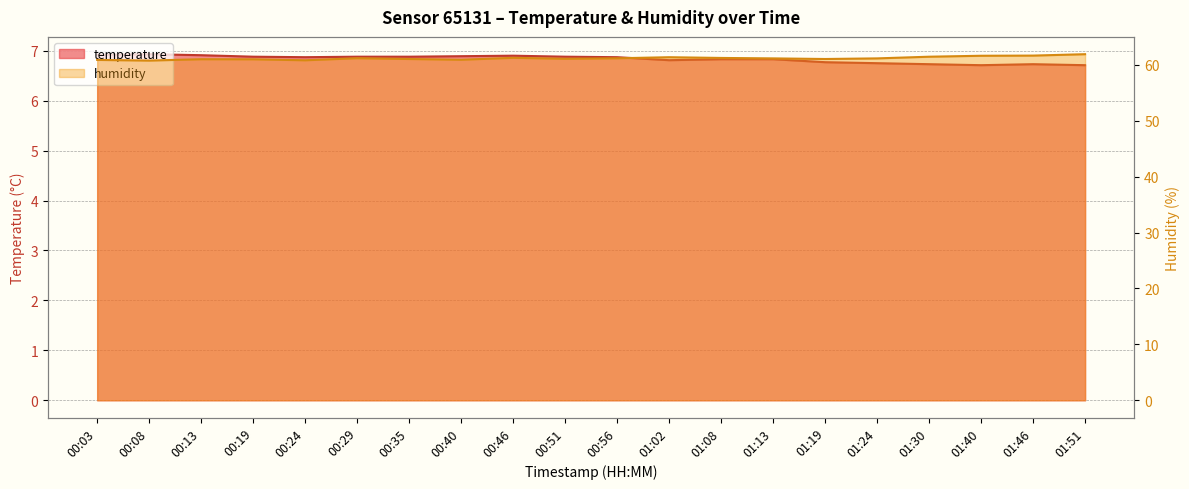

Reading left to right, what are all the values shown in this chart?

temperature: 00:03=6.9	00:08=6.9	00:13=6.9	00:19=6.9	00:24=6.9	00:29=6.9	00:35=6.9	00:40=6.9	00:46=6.9	00:51=6.9	00:56=6.9	01:02=6.8	01:08=6.8	01:13=6.8	01:19=6.8	01:24=6.8	01:30=6.7	01:40=6.7	01:46=6.7	01:51=6.7
humidity: 00:03=60.9	00:08=60.8	00:13=61.0	00:19=61.0	00:24=60.8	00:29=61.2	00:35=61.0	00:40=60.9	00:46=61.3	00:51=61.1	00:56=61.2	01:02=61.4	01:08=61.2	01:13=61.2	01:19=61.0	01:24=61.2	01:30=61.5	01:40=61.6	01:46=61.7	01:51=61.9